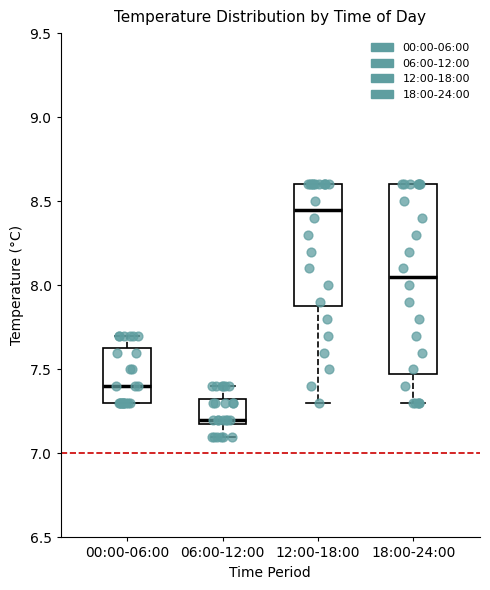

Reading left to right, transcribe this box plot: for each box, give where its median line is, the range the box spans, and where its two whiskers end, as read against the y-axis. The values are not printed on the chart, so give them approximately, as read against the axis.

00:00-06:00: median 7.40, box 7.30 to 7.65, whiskers 7.30 to 7.70
06:00-12:00: median 7.20 (just above the box's lower edge), box 7.20 to 7.35, whiskers 7.10 to 7.40
12:00-18:00: median 8.45, box 7.90 to 8.60, whiskers 7.30 to 8.60
18:00-24:00: median 8.05, box 7.50 to 8.60, whiskers 7.30 to 8.60